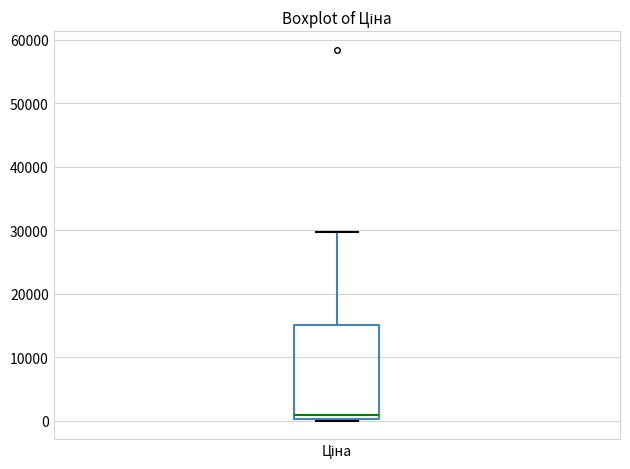

Where is the upper edge of the box for Ціна on the y-axis? The values are not printed on the chart, so give them approximately, as read against the axis.

15000